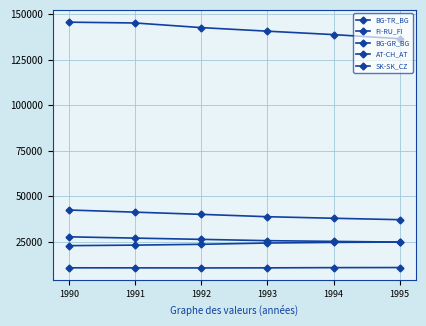

Is this an area chart (filled region under the line)?

No